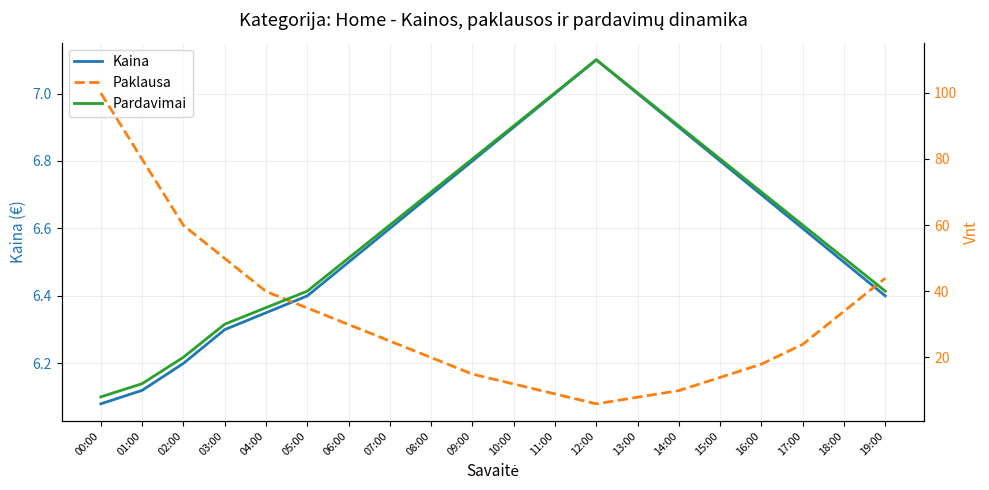

What are all the series names shown in the legend?

Kaina, Paklausa, Pardavimai